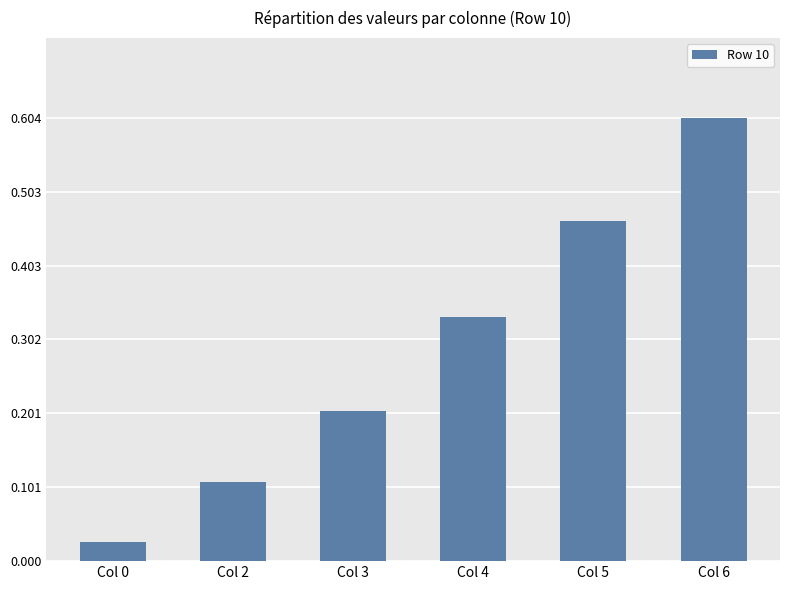

How many distinct data groups are displayed?

1